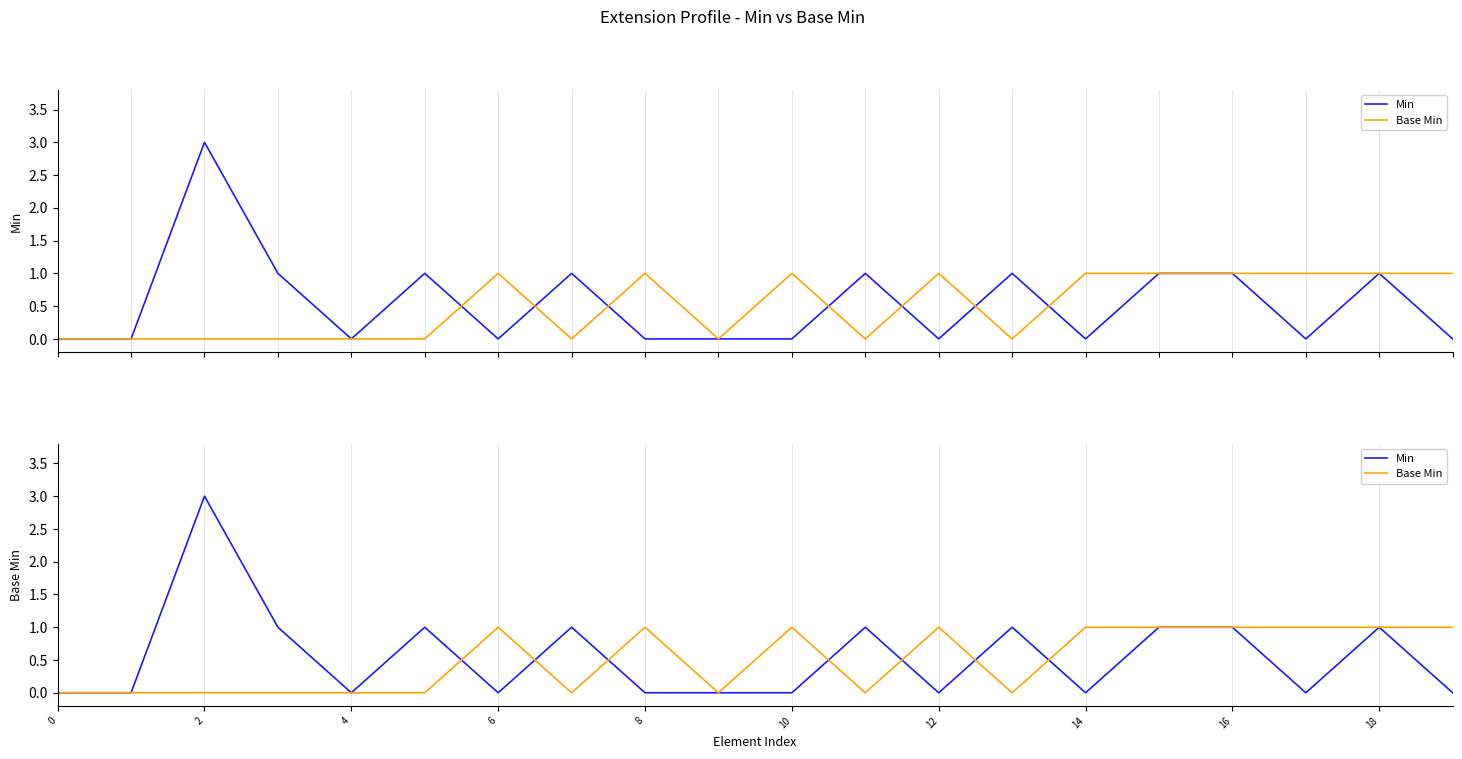

What is the total value across all series at 14?

1